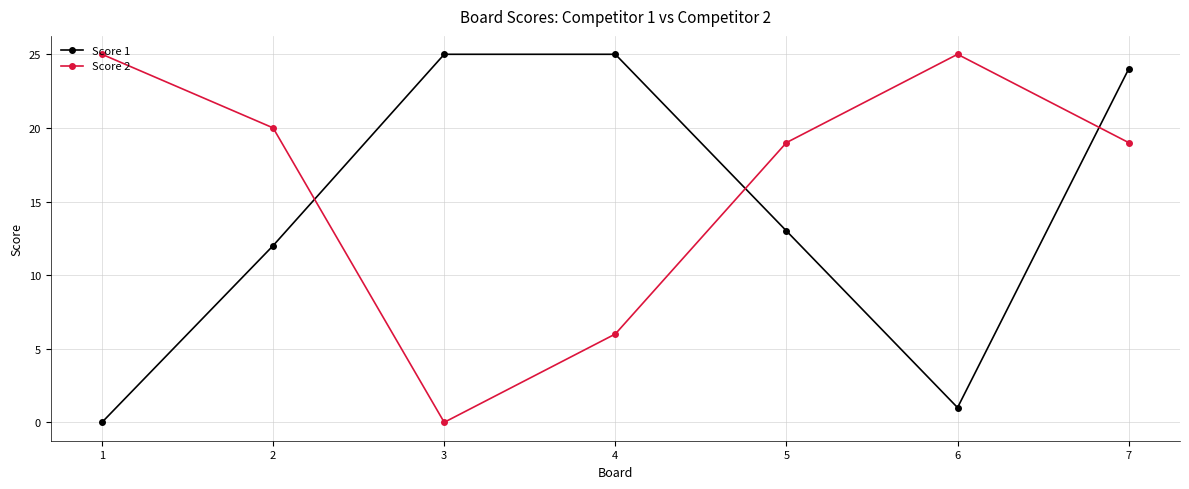

Rank the series by their average value, from lowest to highest.

Score 1, Score 2